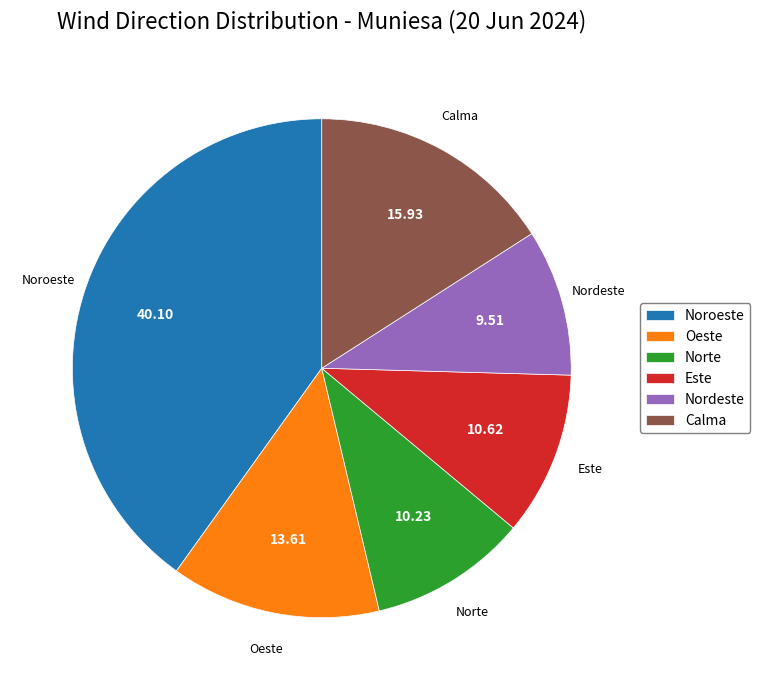

How many slices are in this pie chart?

6